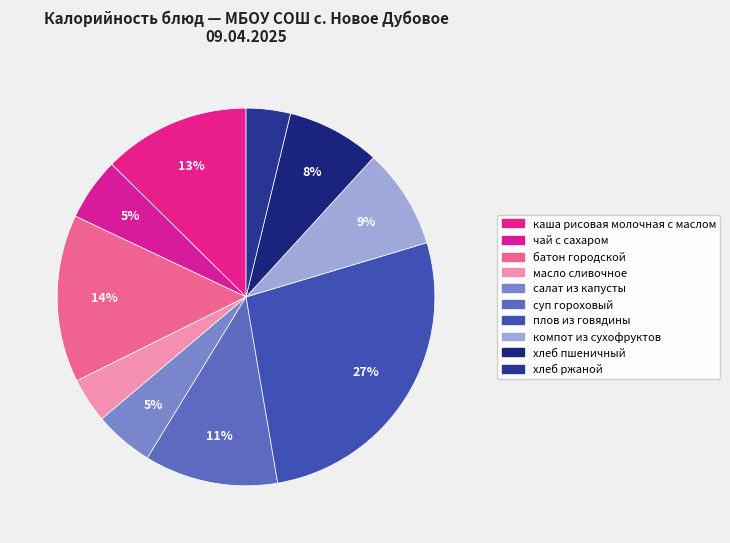

Count the number of slices in the pie.

10